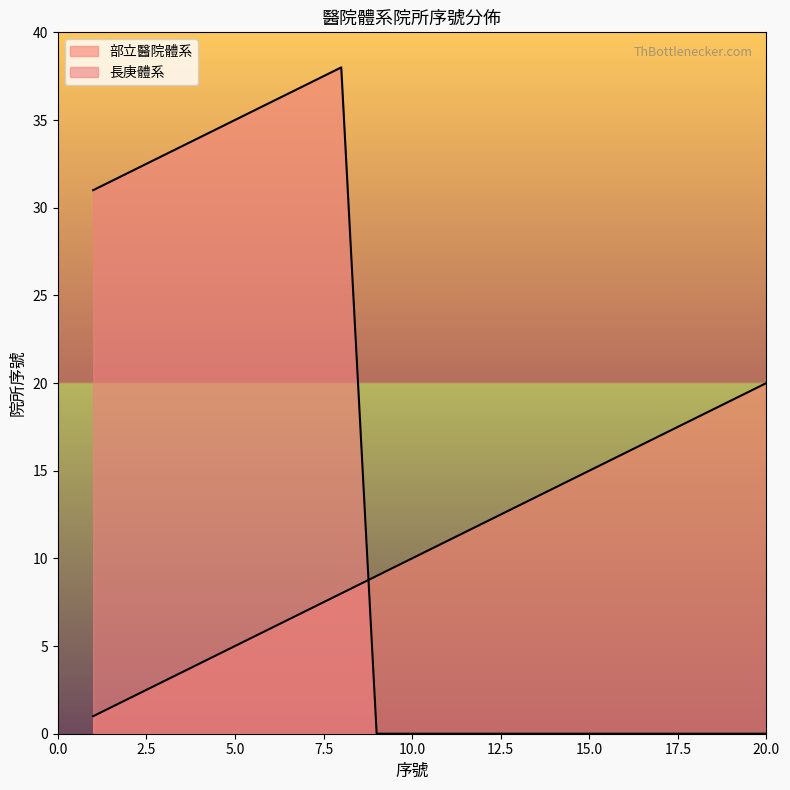

Is it true that 長庚體系 equals 0 at 14?

True